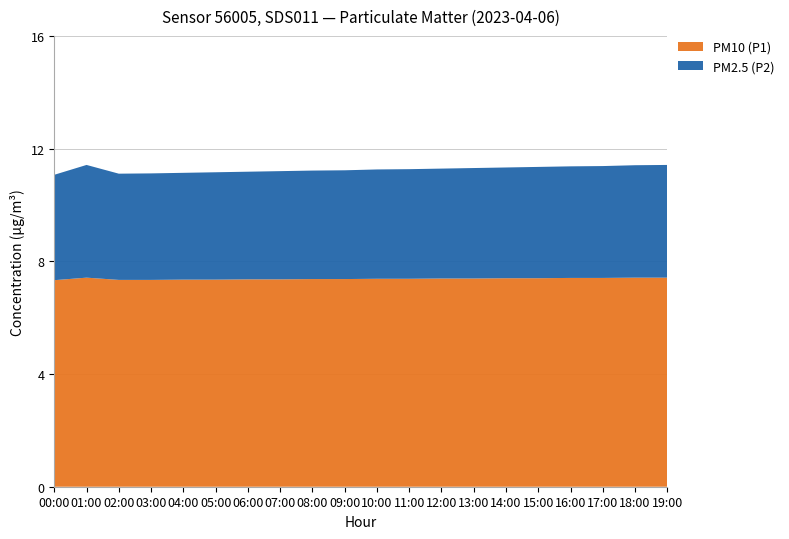

What is the total value across all series at 06:00?

11.2